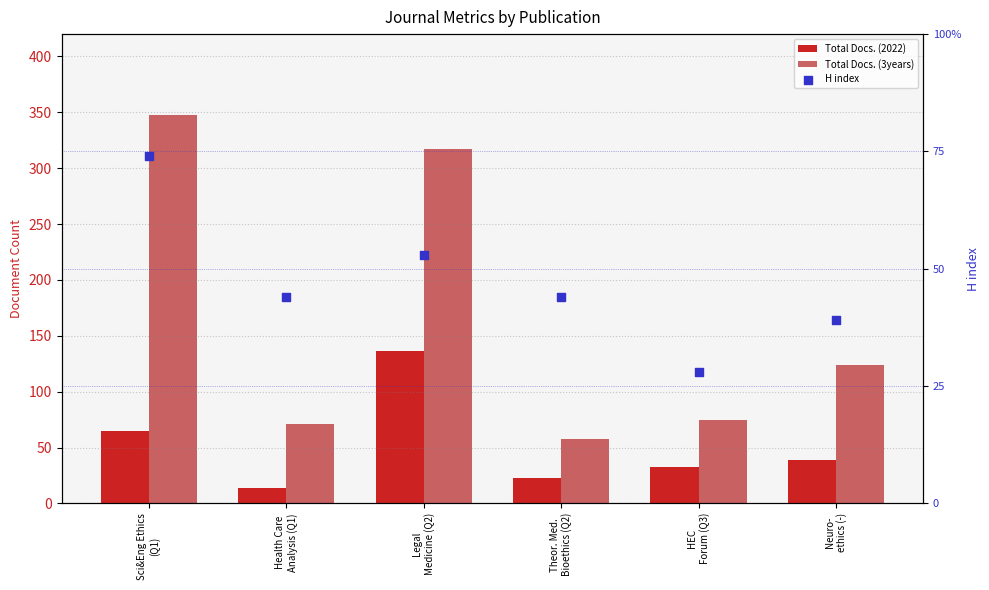

What are all the series names shown in the legend?

Total Docs. (2022), Total Docs. (3years), H index